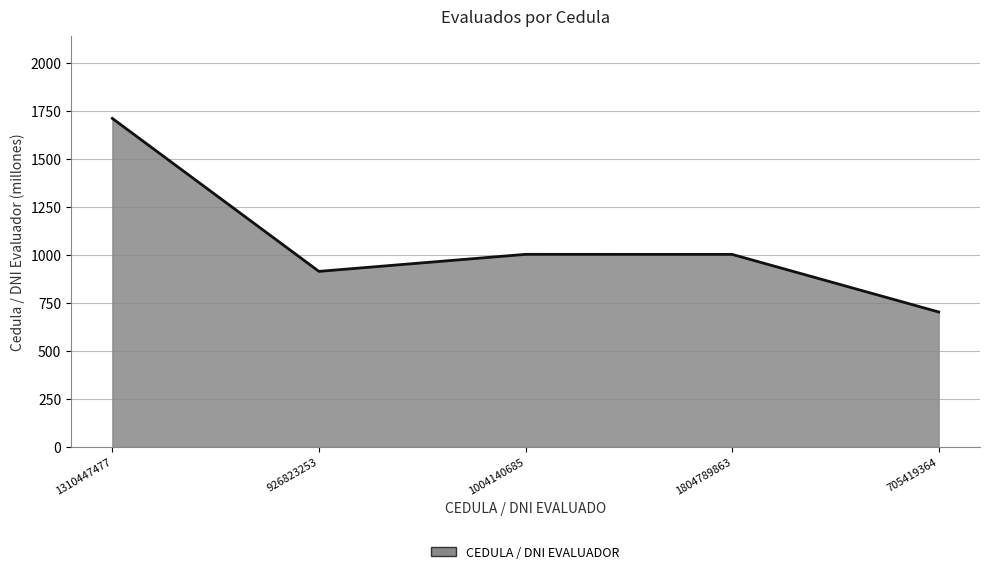

At which category does the data reach its first local valley?

926823253